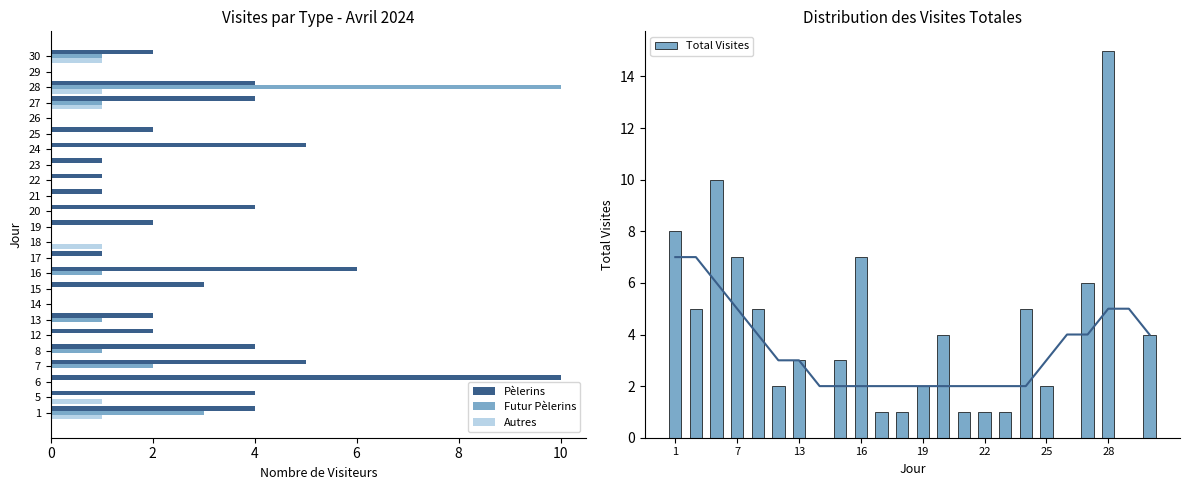

What is the average value of the Futur Pèlerins series?

1